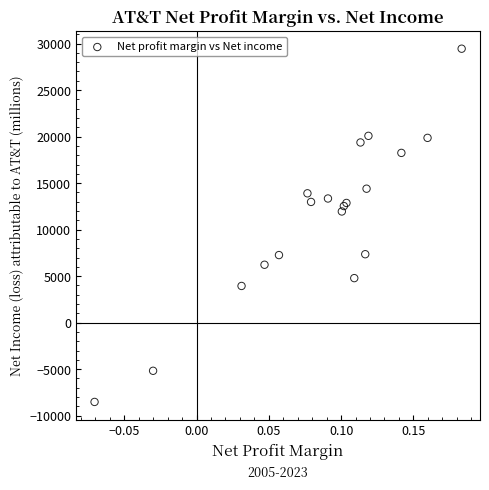

What Y value in the scatter plot is closest to 10463?

11951